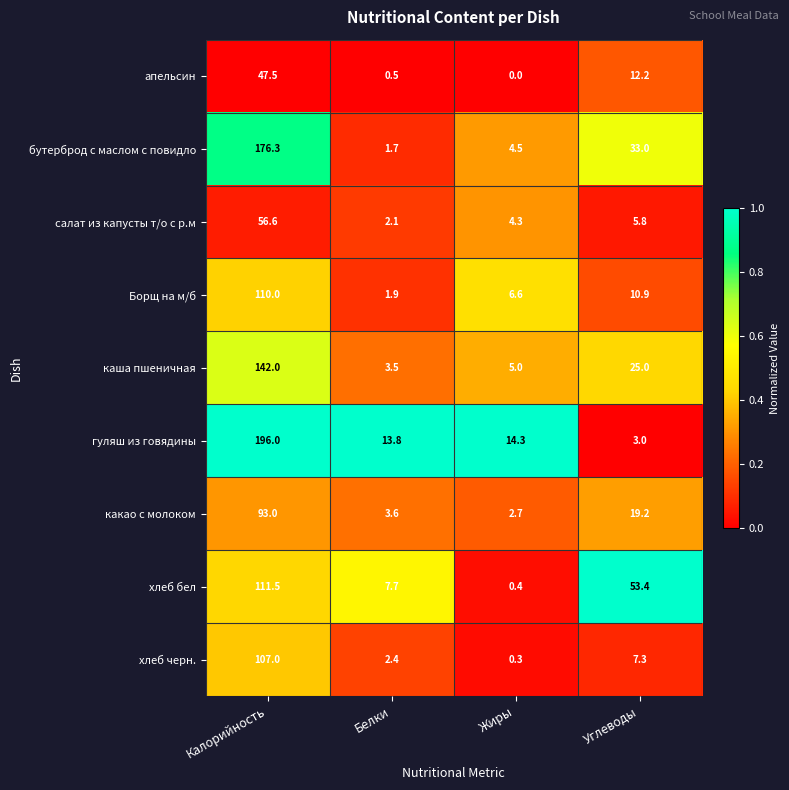

Which series has the largest total across all categories?

гуляш из говядины